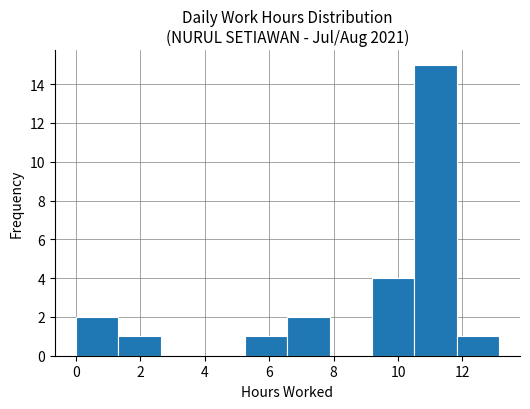

Over which range of the x-axis is the bar tallest?

10.6 to 11.8